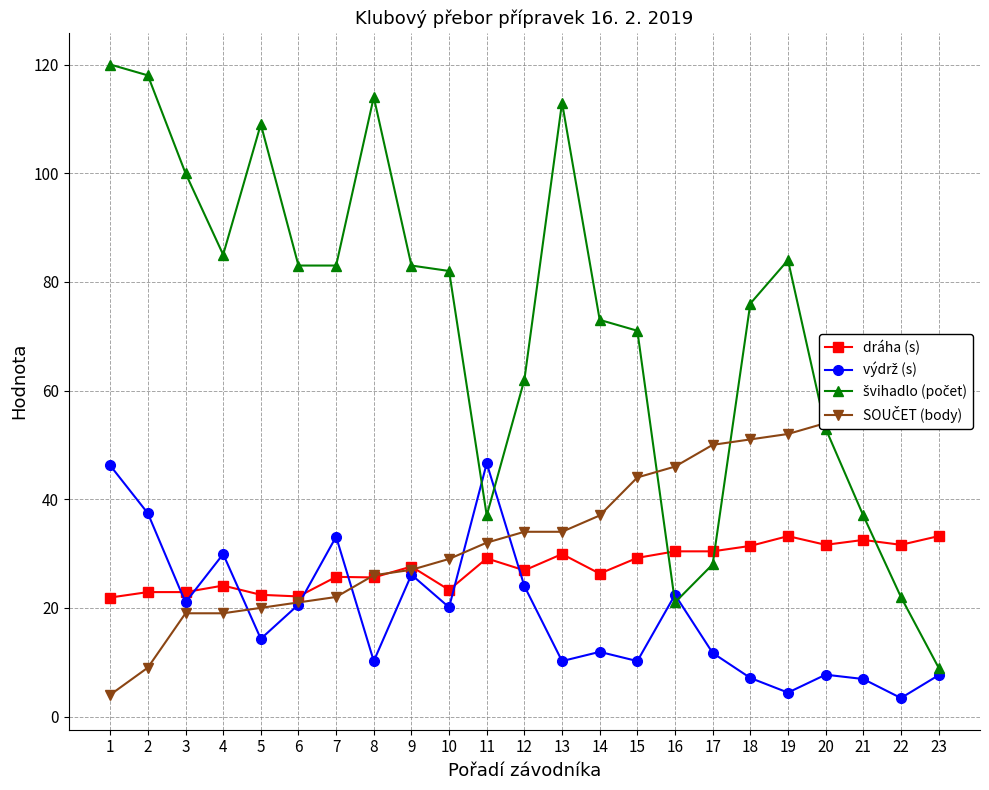

Rank the series by their maximum value, from lowest to highest.

dráha (s), výdrž (s), SOUČET (body), švihadlo (počet)